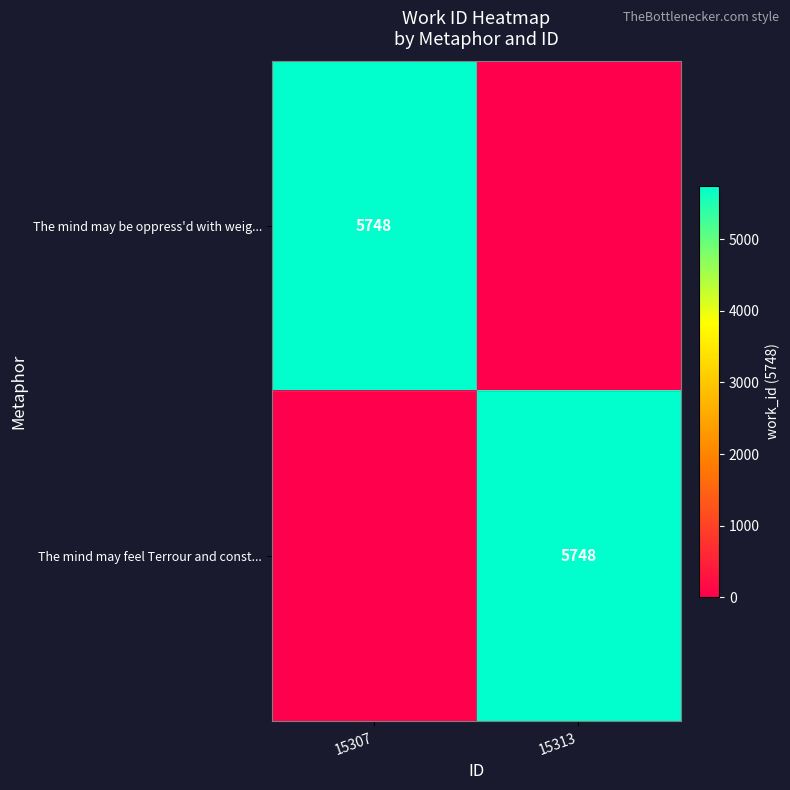

What is the total value across all series at 15307?

5748